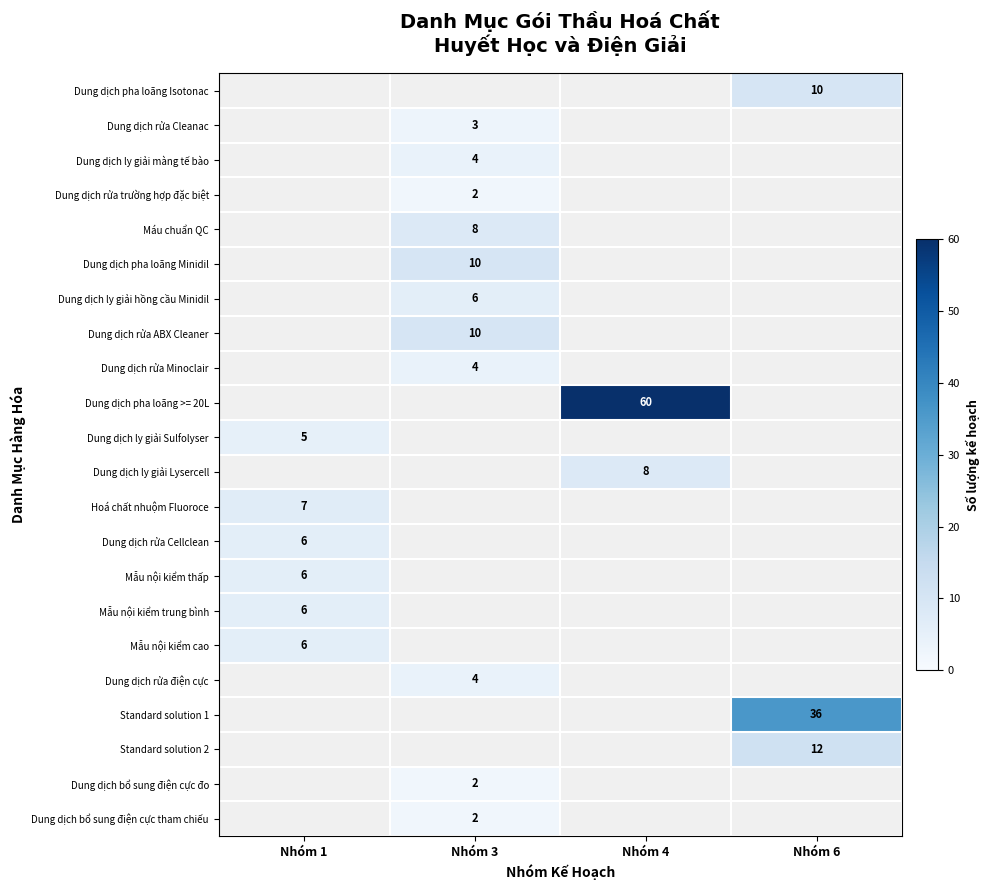

The Máu chuẩn QC series shows 2 at Nhóm 3. True or false?

False